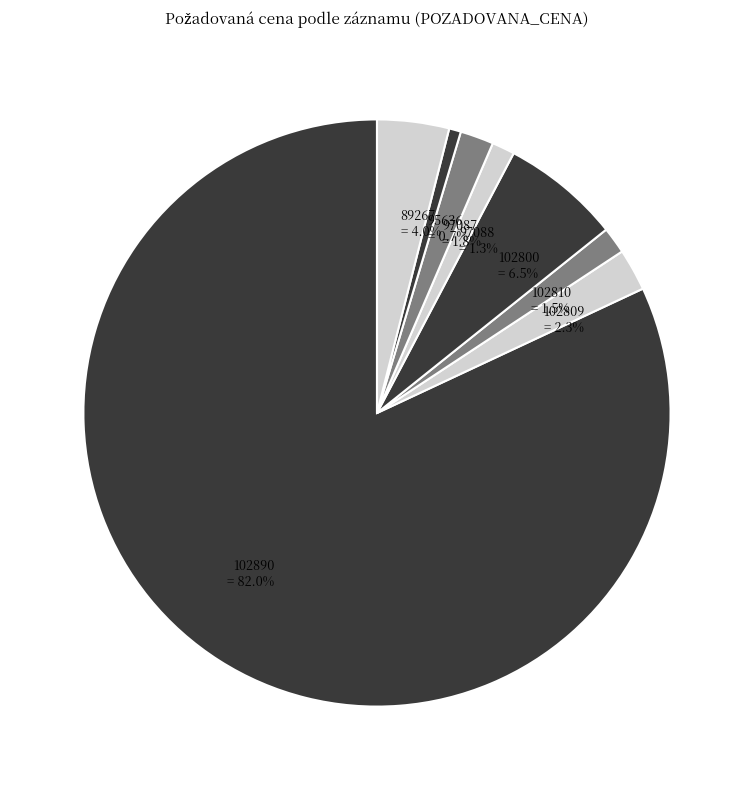

The 97088 slice represents 6% of the pie. True or false?

False